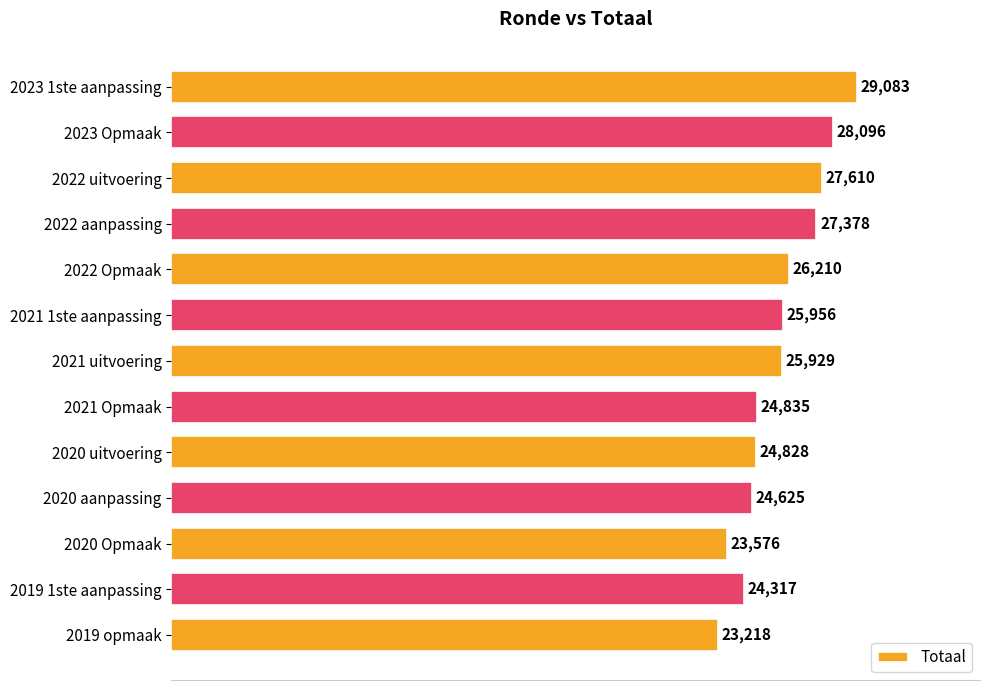

What is the label of the 3rd bar from the top?

2022 uitvoering